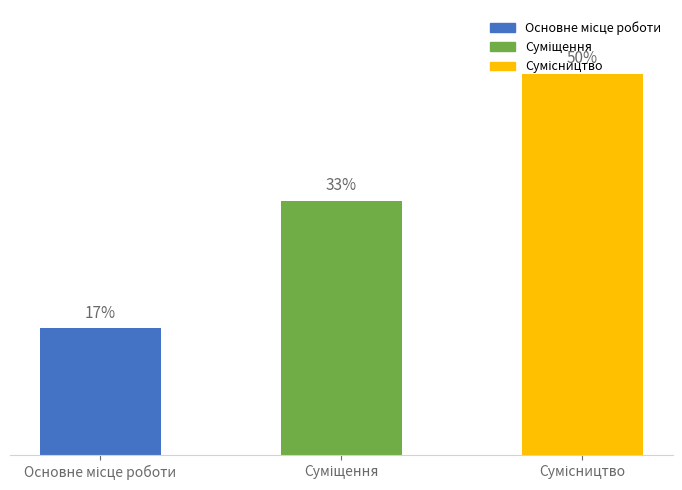

List the labels in order of value, largest first.

Сумісництво, Суміщення, Основне місце роботи